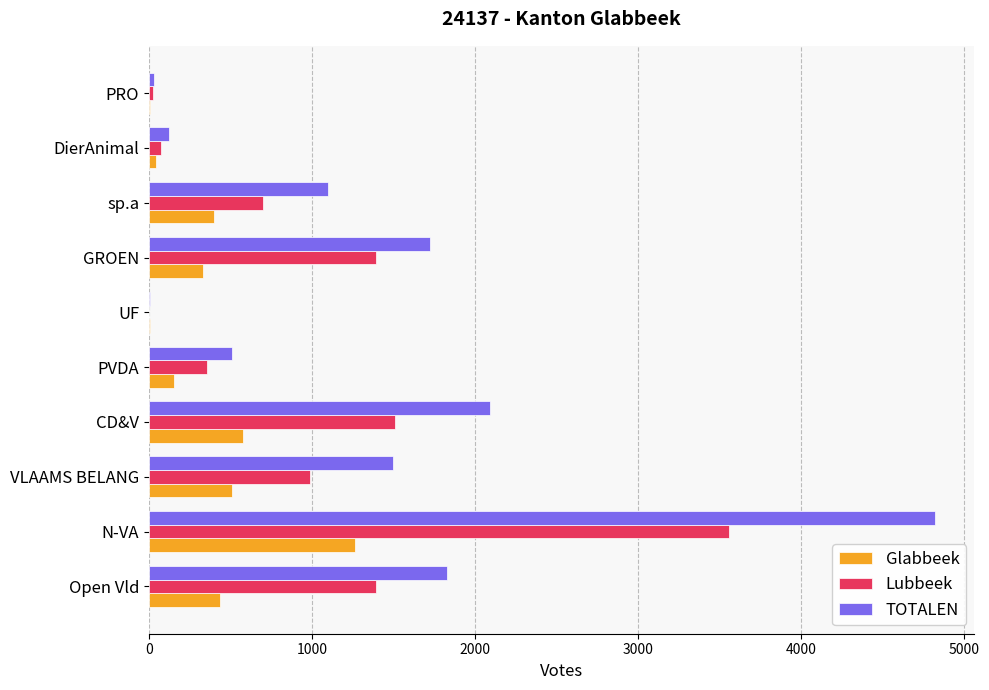

True or false: Lubbeek has a value of 761 at Open Vld.

False